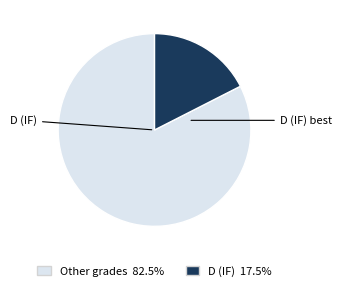

How many slices are in this pie chart?

2